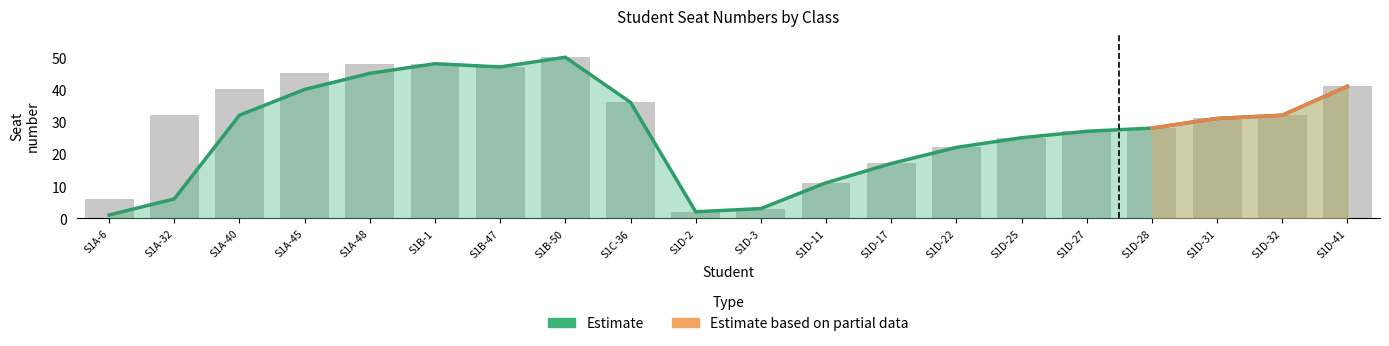

Which label corresponds to the smallest value in the chart?

S1A-6